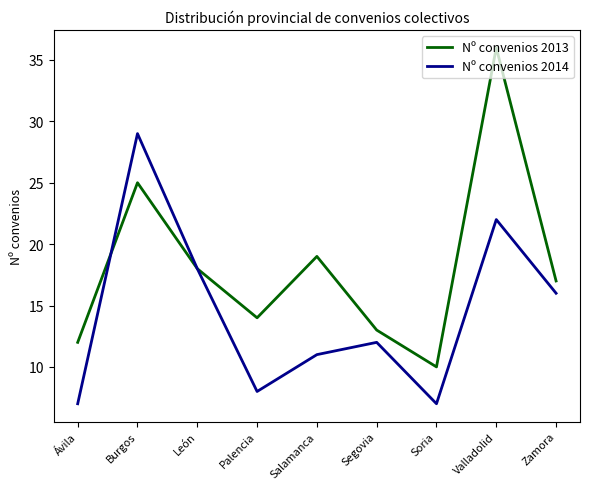

At which label is Nº convenios 2013 closest to 23?

Burgos